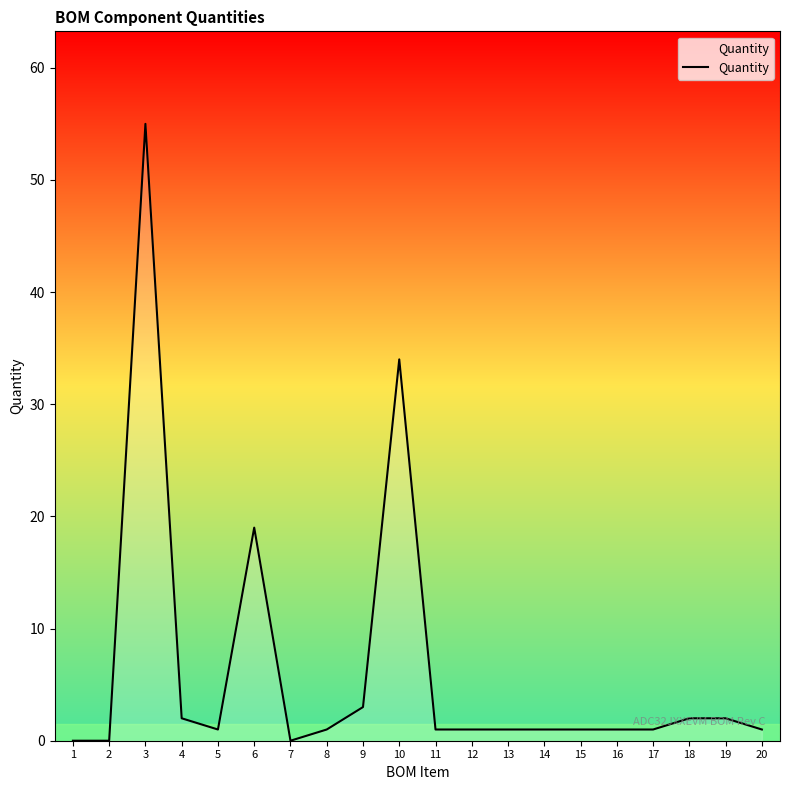

Read the value at 18.

2